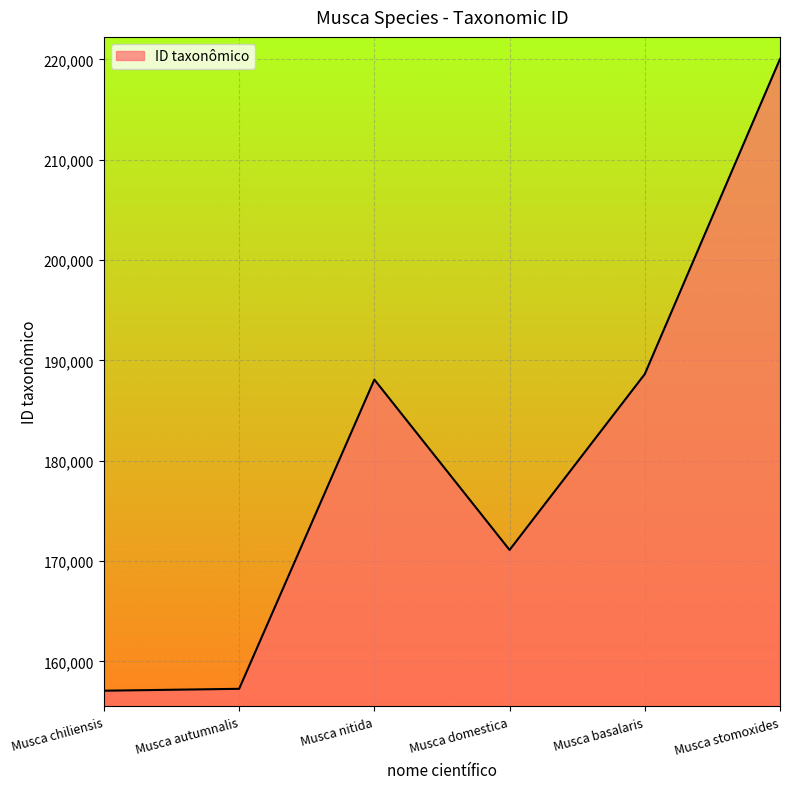

How many categories are shown in the chart?

6